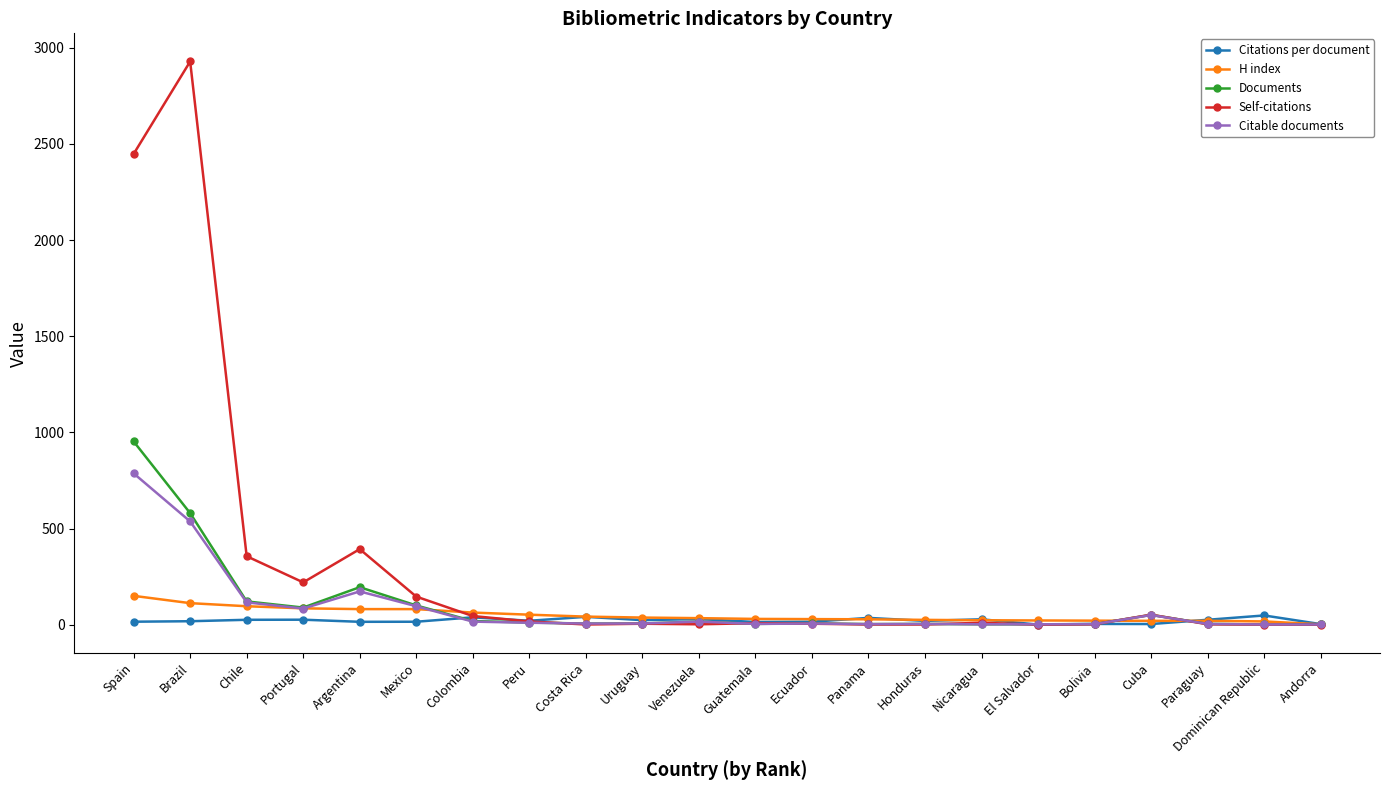

What are all the series names shown in the legend?

Citations per document, H index, Documents, Self-citations, Citable documents